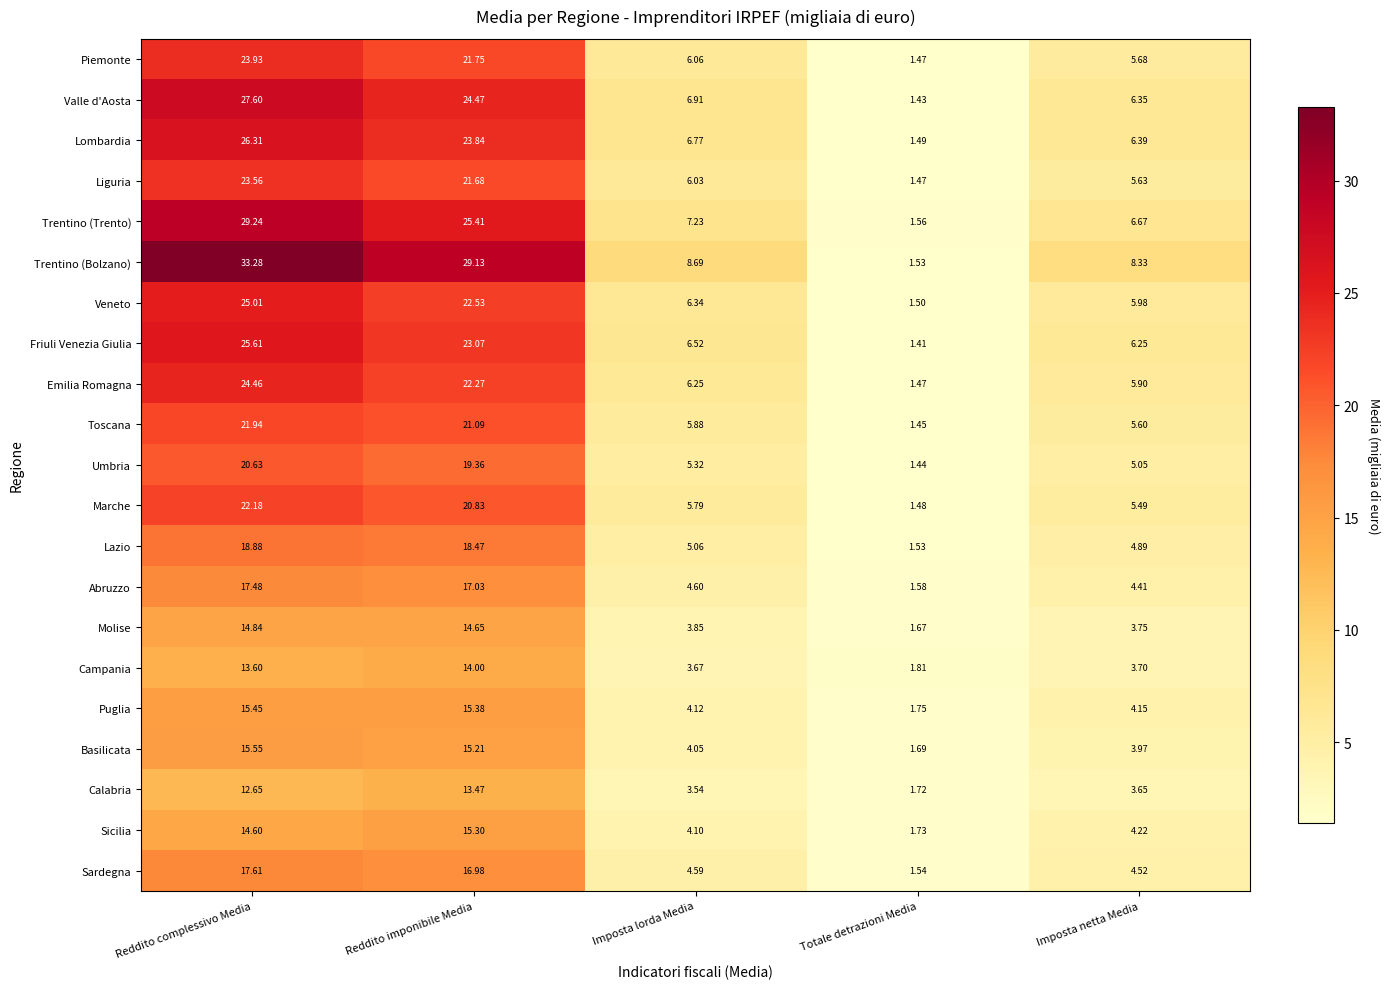

Which category has the lowest value in the Marche series?

Totale detrazioni Media